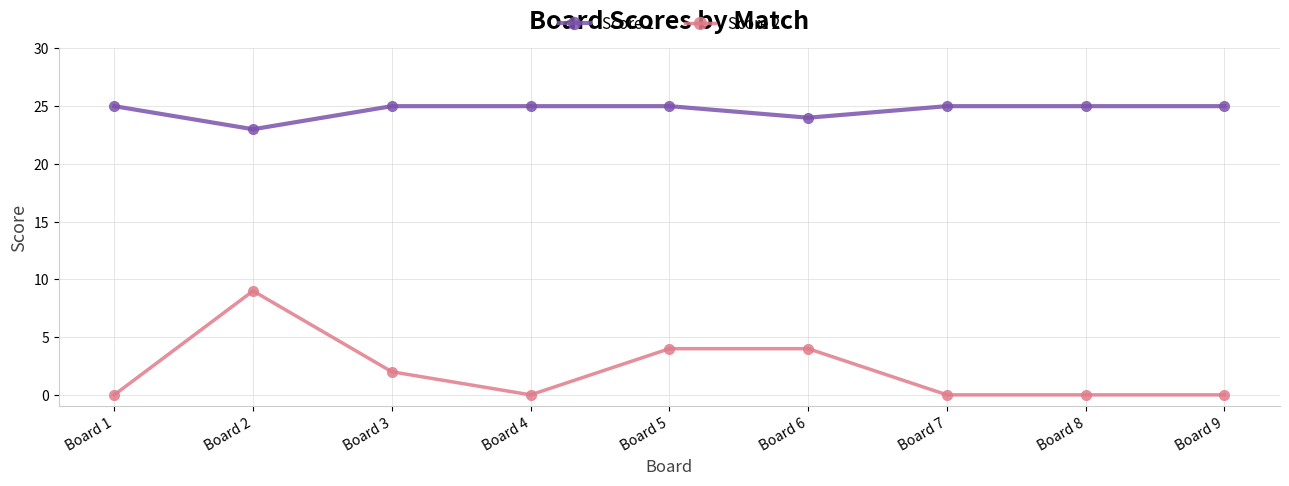

Reading left to right, what are all the values shown in this chart?

Score 1: Board 1=25	Board 2=23	Board 3=25	Board 4=25	Board 5=25	Board 6=24	Board 7=25	Board 8=25	Board 9=25
Score 2: Board 1=0	Board 2=9	Board 3=2	Board 4=0	Board 5=4	Board 6=4	Board 7=0	Board 8=0	Board 9=0